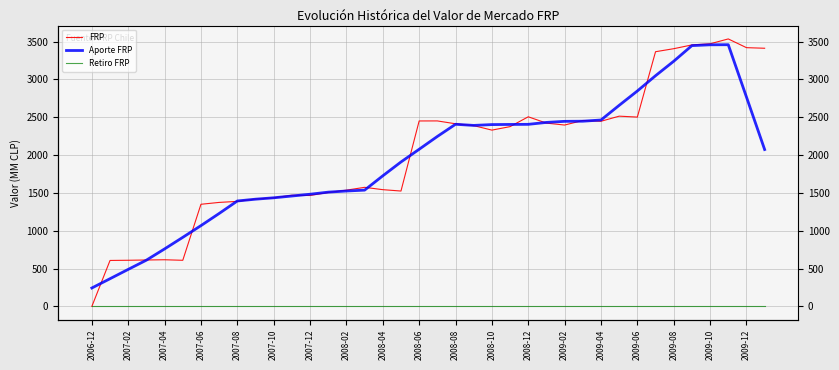

Does the chart display data point markers on the line(s)?

No